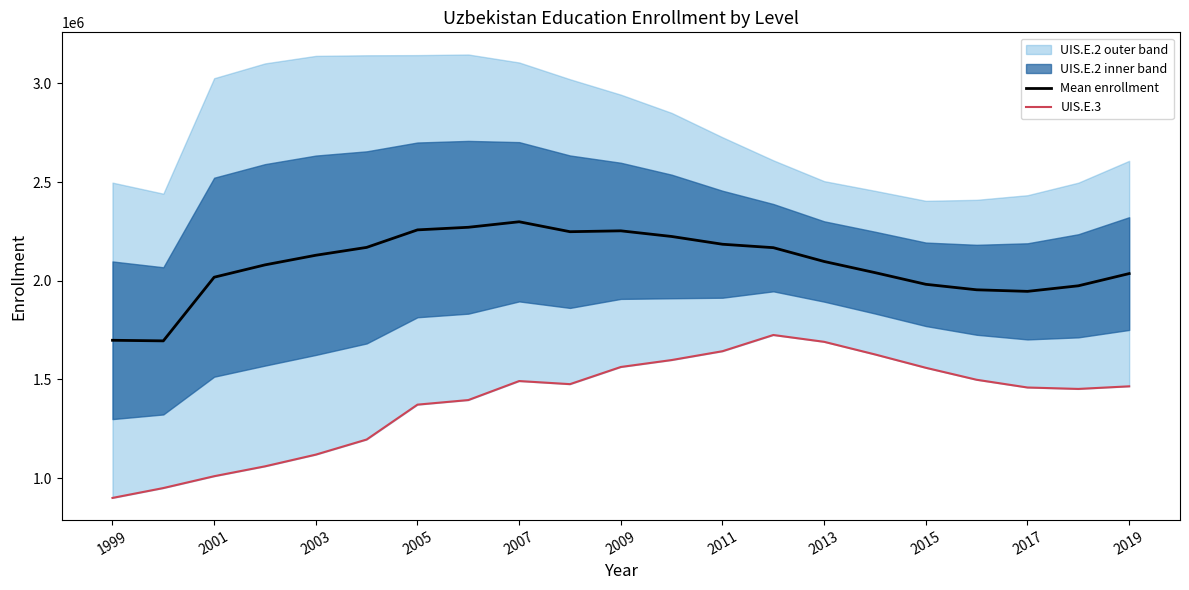

The value of Mean enrollment at 2015 is 3329754.0. True or false?

False